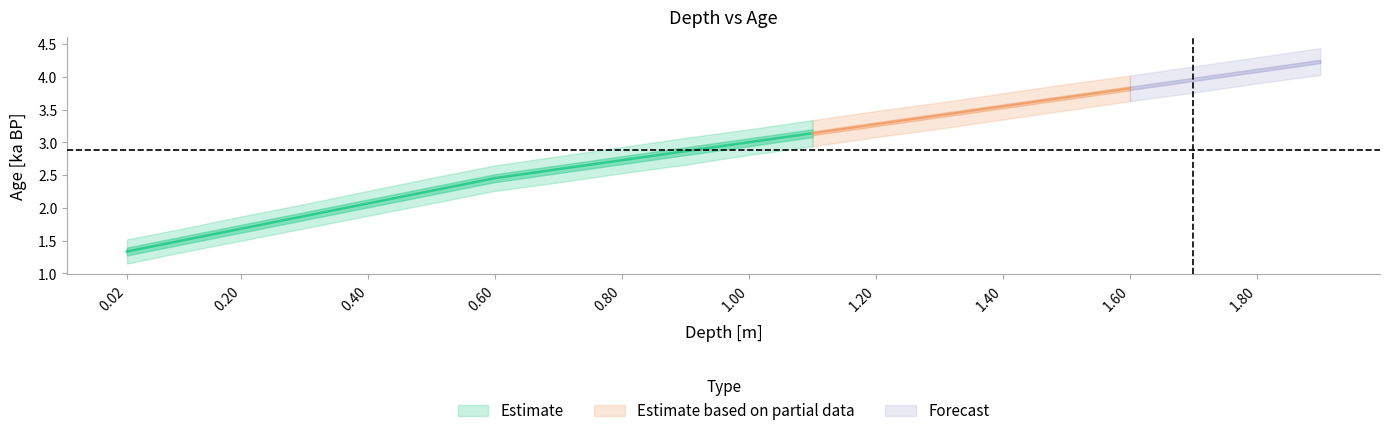

At which category is the sum across all series the highest?

1.9